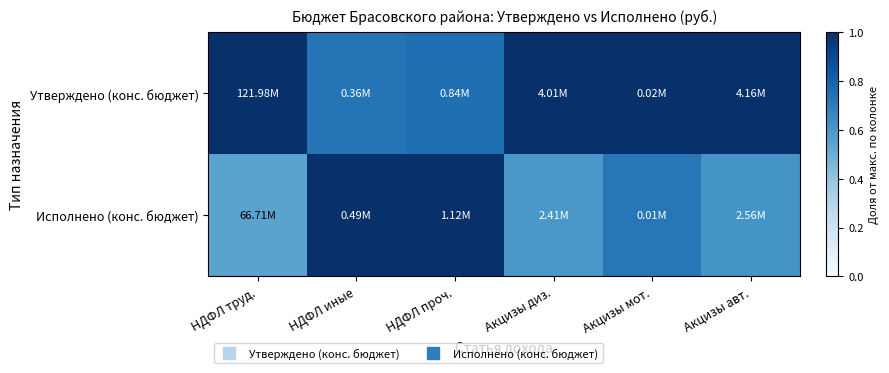

Reading left to right, extract all data points from this chart.

Утверждено (конс. бюджет): НДФЛ труд.=1.0	НДФЛ иные=0.7	НДФЛ проч.=0.8	Акцизы диз.=1.0	Акцизы мот.=1.0	Акцизы авт.=1.0
Исполнено (конс. бюджет): НДФЛ труд.=0.5	НДФЛ иные=1.0	НДФЛ проч.=1.0	Акцизы диз.=0.6	Акцизы мот.=0.7	Акцизы авт.=0.6